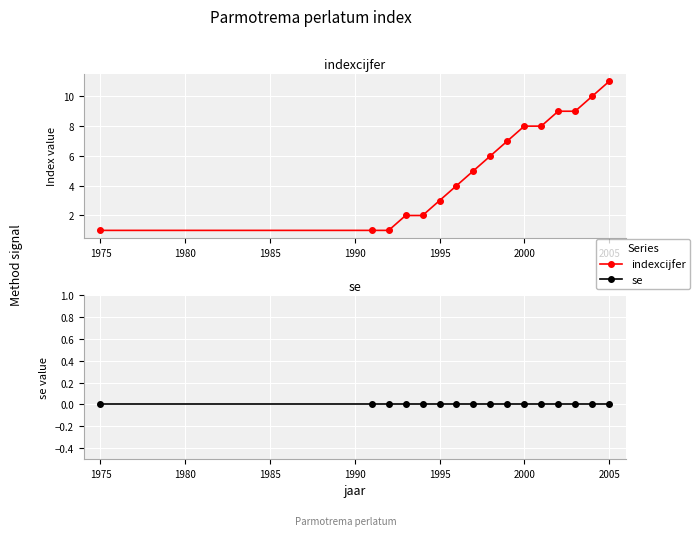

True or false: indexcijfer and se cross at least once.

False